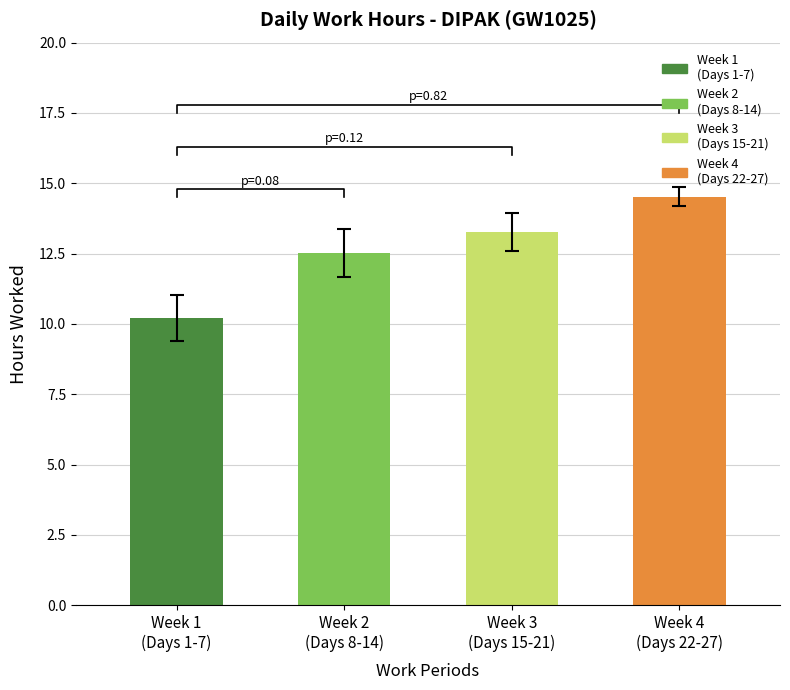

What is the sum of all values?

50.5